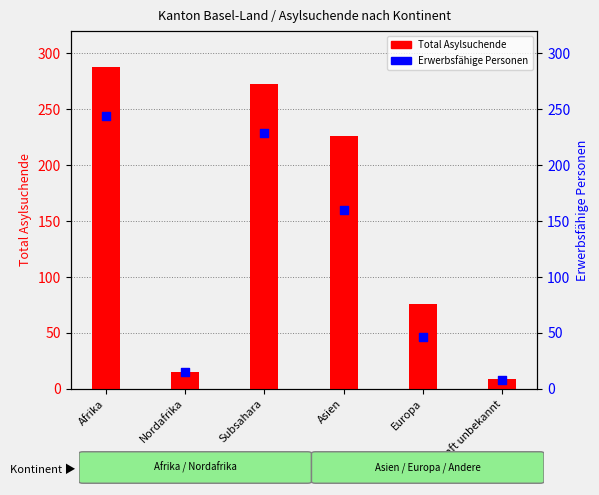

Is the value of Total Asylsuchende at Herkunft unbekannt greater than the value of Erwerbsfähige Personen at Herkunft unbekannt?

Yes